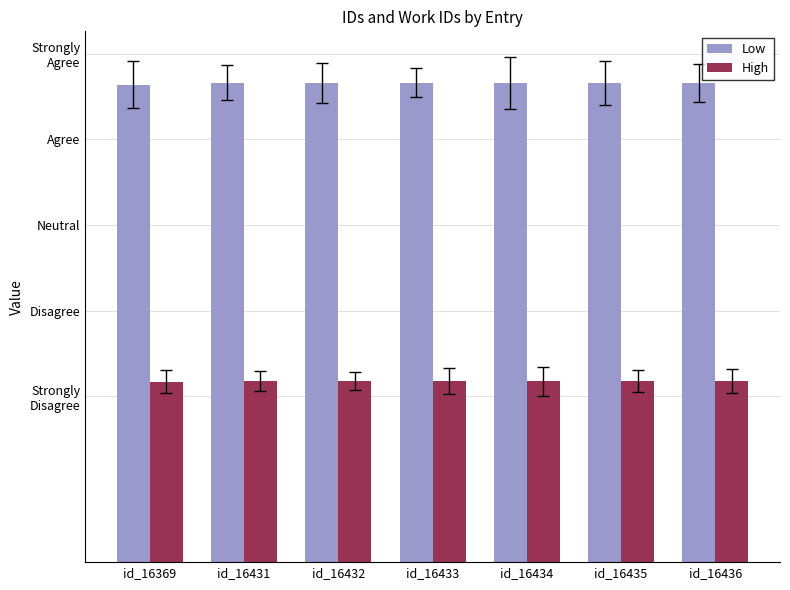

Is the value of High at id_16431 greater than the value of Low at id_16434?

No